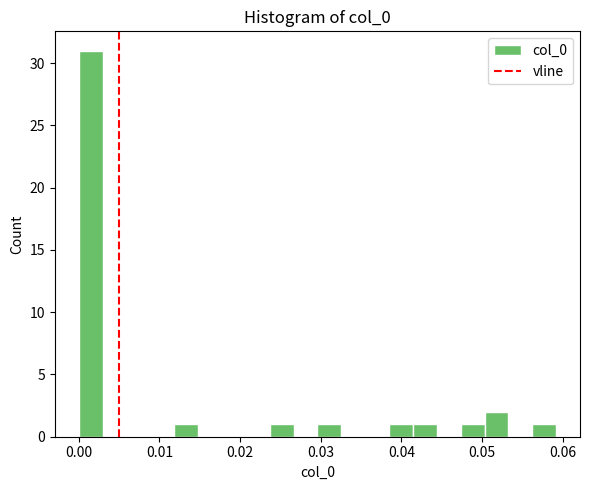

Around what value on the x-axis is the tallest bar? Give the approximate position of its centre, as read against the axis.

0.001